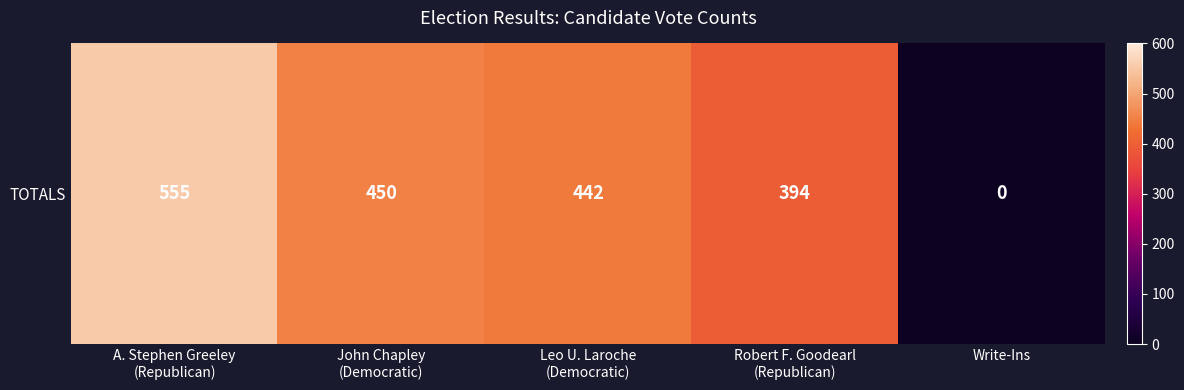

Reading left to right, extract all data points from this chart.

A. Stephen Greeley
(Republican)=555	John Chapley
(Democratic)=450	Leo U. Laroche
(Democratic)=442	Robert F. Goodearl
(Republican)=394	Write-Ins=0